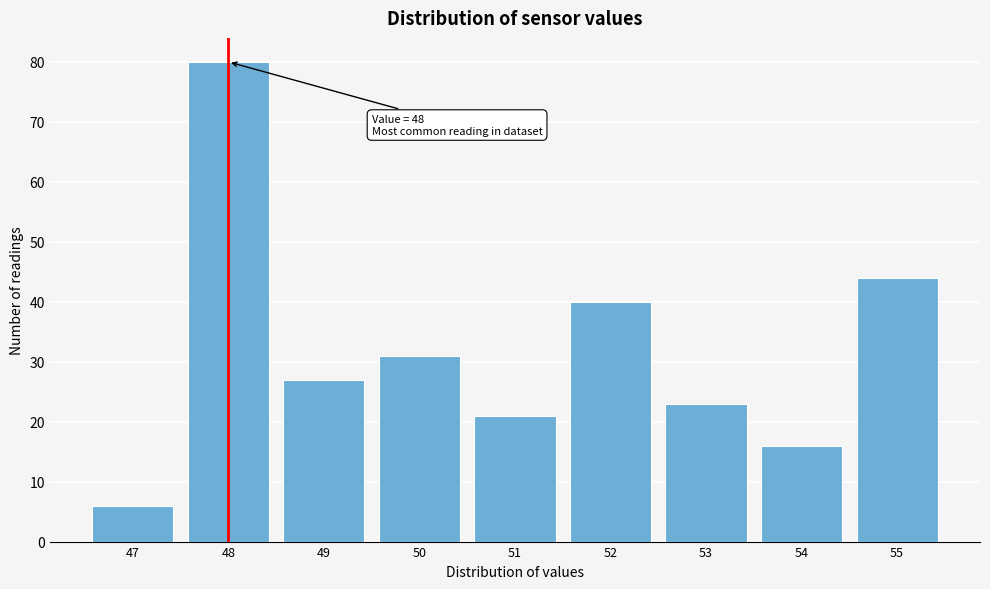

Over which range of the x-axis is the bar tallest?

47.5 to 48.5